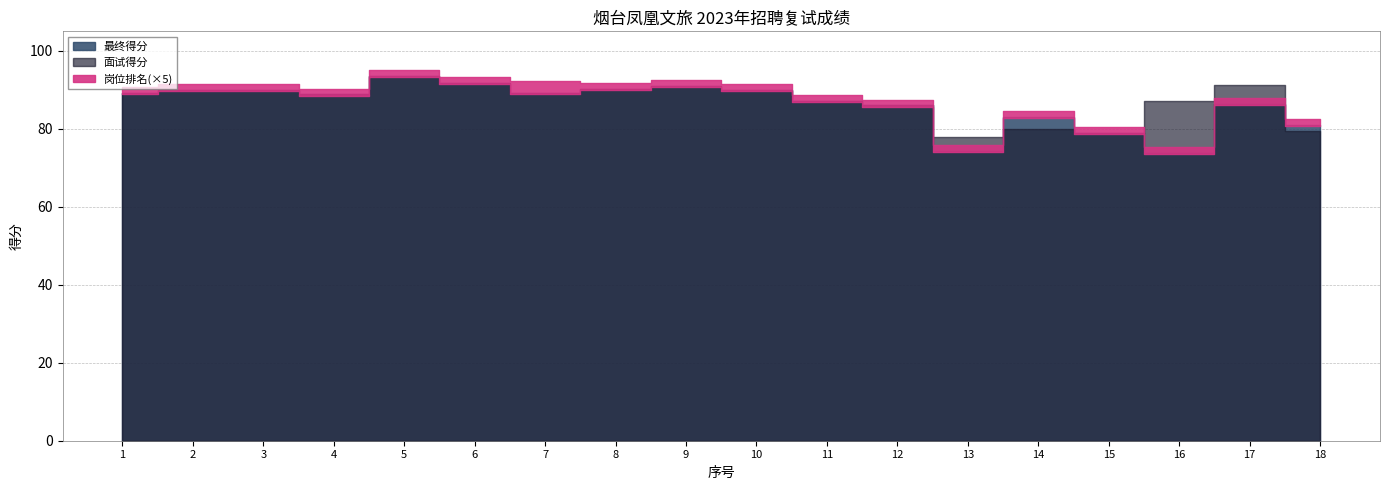

How many distinct data groups are displayed?

3